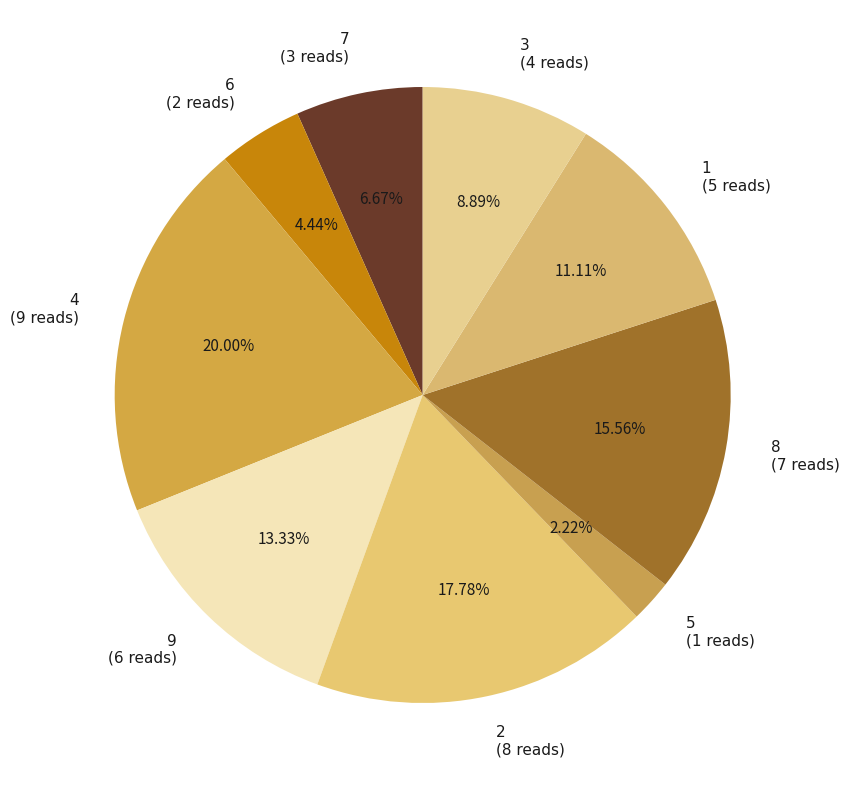

Is there a majority slice in this chart?

No